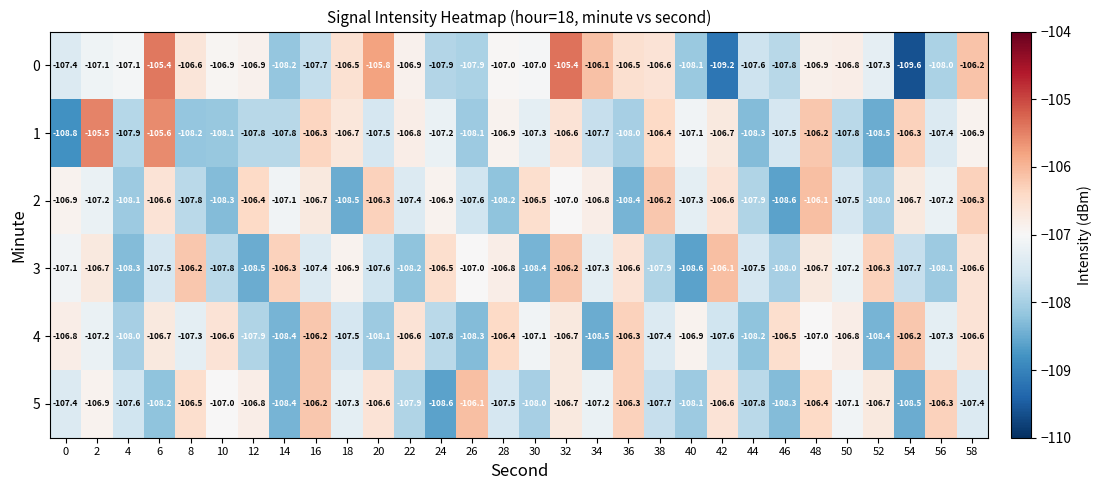

Count the number of categories in the chart.

30